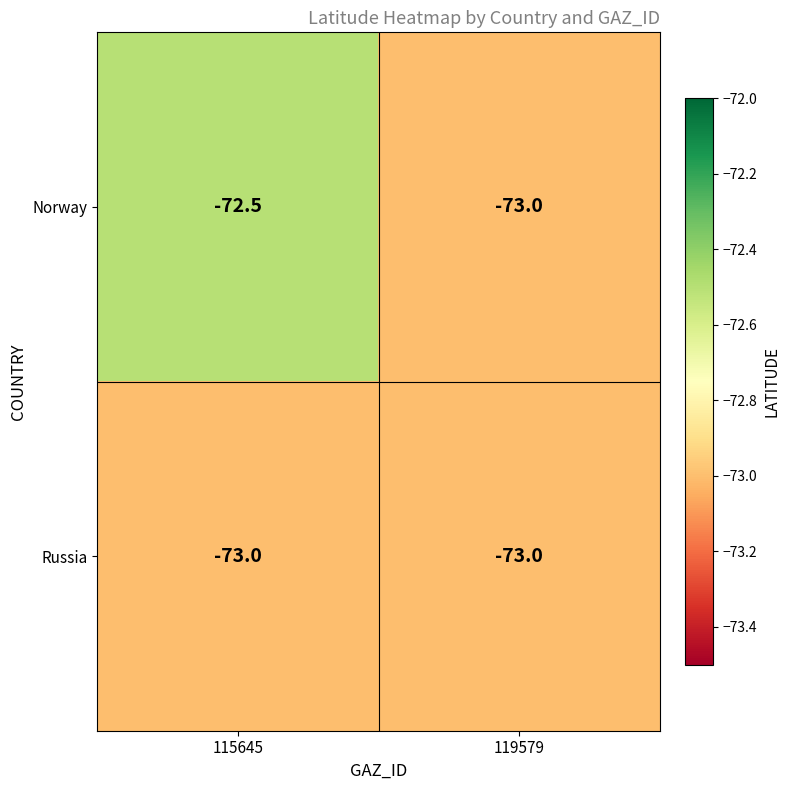

Which label corresponds to the largest value in the chart?

115645